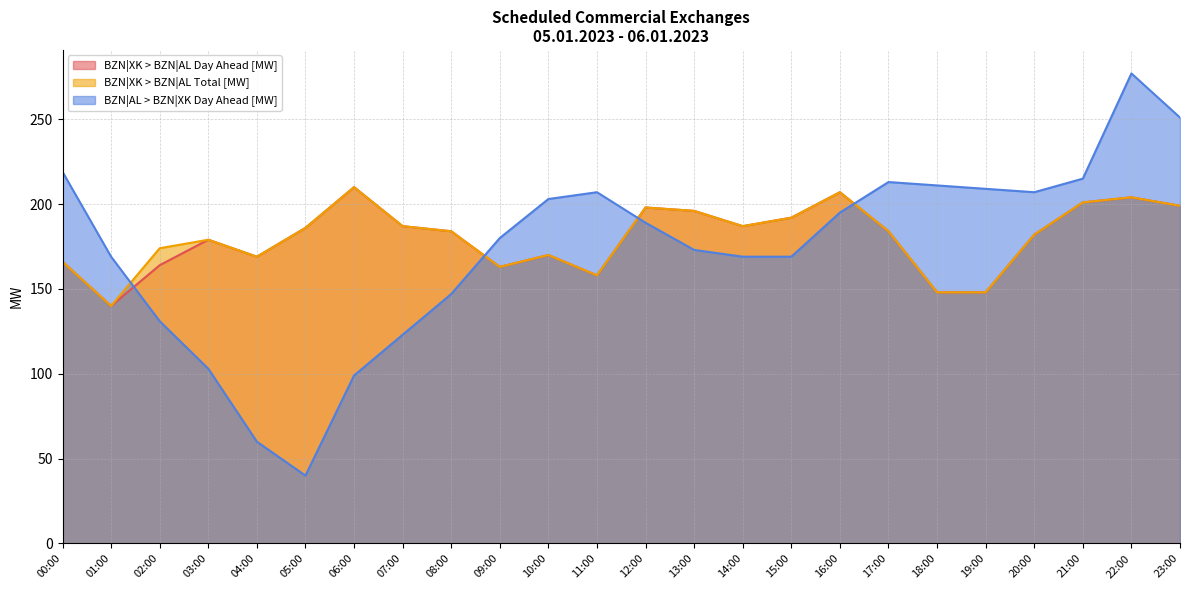

What are all the series names shown in the legend?

BZN|XK > BZN|AL Day Ahead [MW], BZN|XK > BZN|AL Total [MW], BZN|AL > BZN|XK Day Ahead [MW]